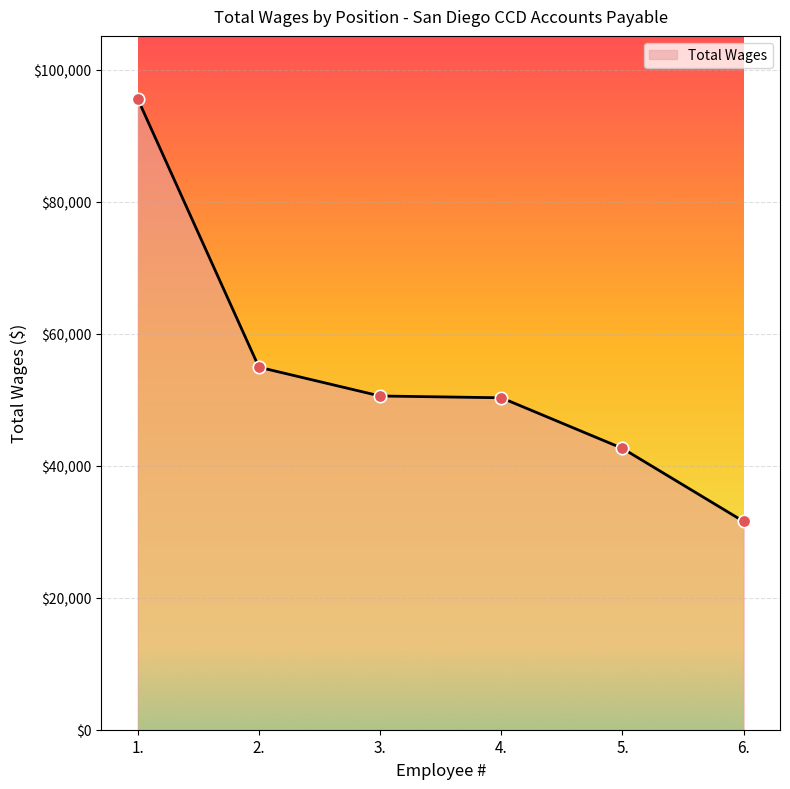

Approximately how many times larger is the value at 2. compared to 6.?

1.7